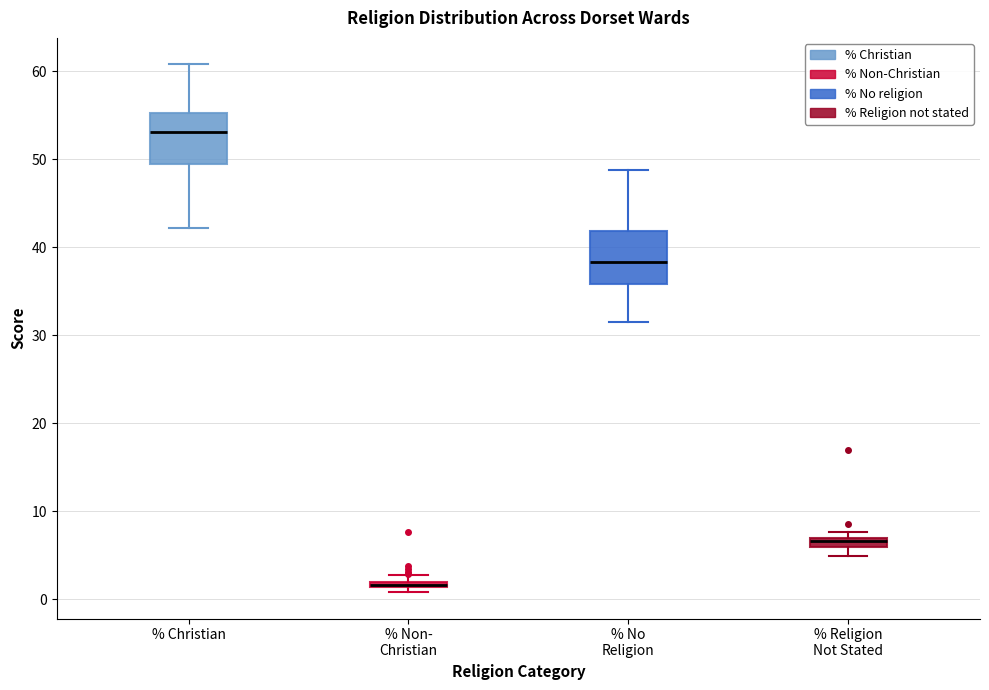

Where is the lower edge of the box for % Non- Christian on the y-axis? The values are not printed on the chart, so give them approximately, as read against the axis.

1